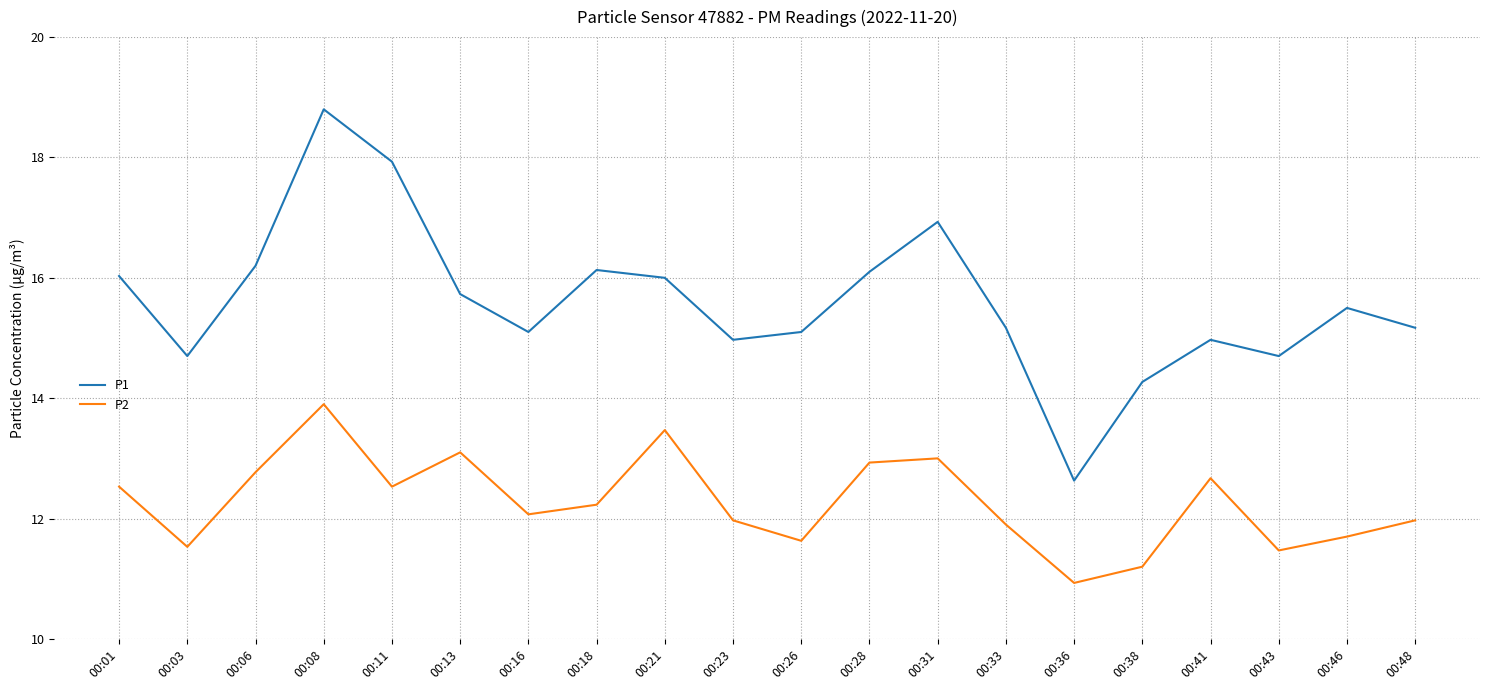

Is the value of P1 at 00:36 greater than the value of P2 at 00:18?

Yes